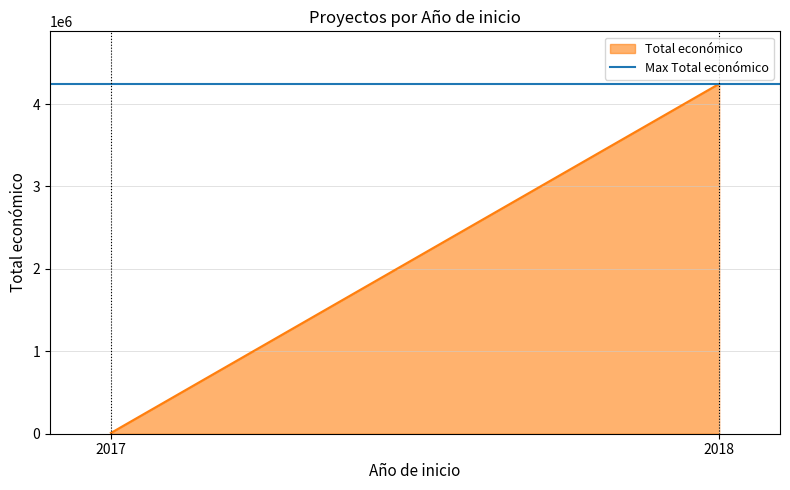

True or false: the data has more than 1 interior local peaks.

False